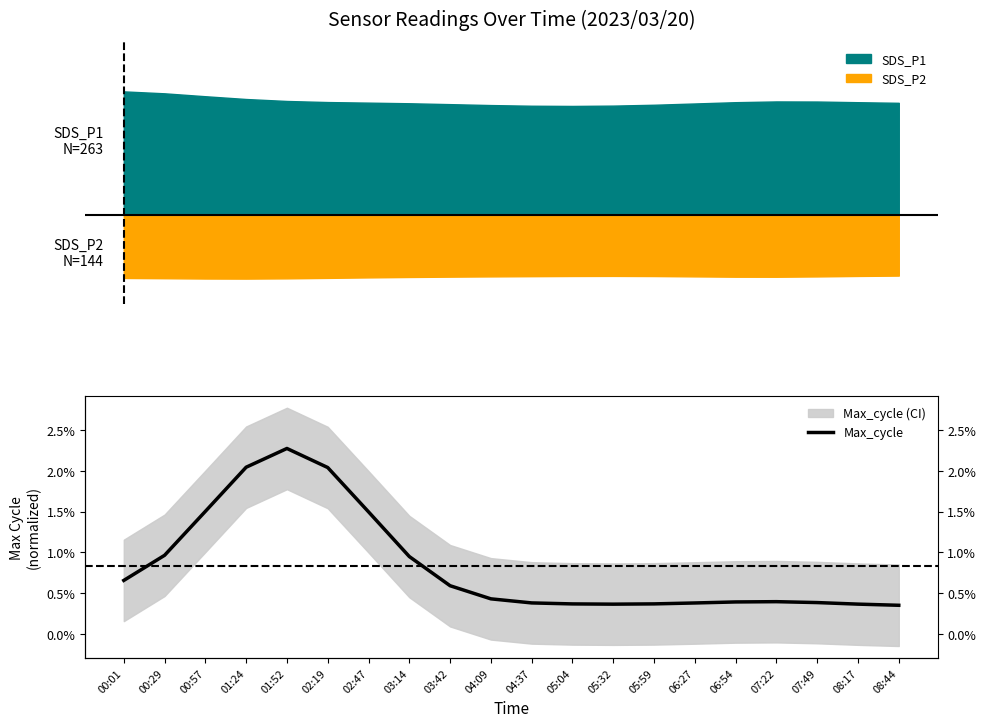

What is the sum of all values?

0.2